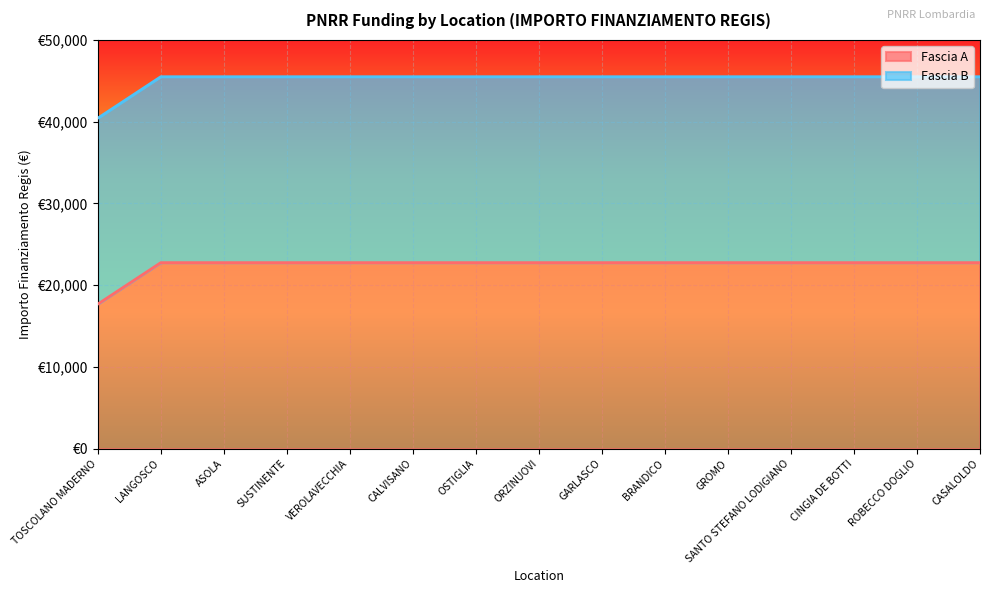

Approximately how many times larger is the value at ROBECCO DOGLIO compared to LANGOSCO?

1.0